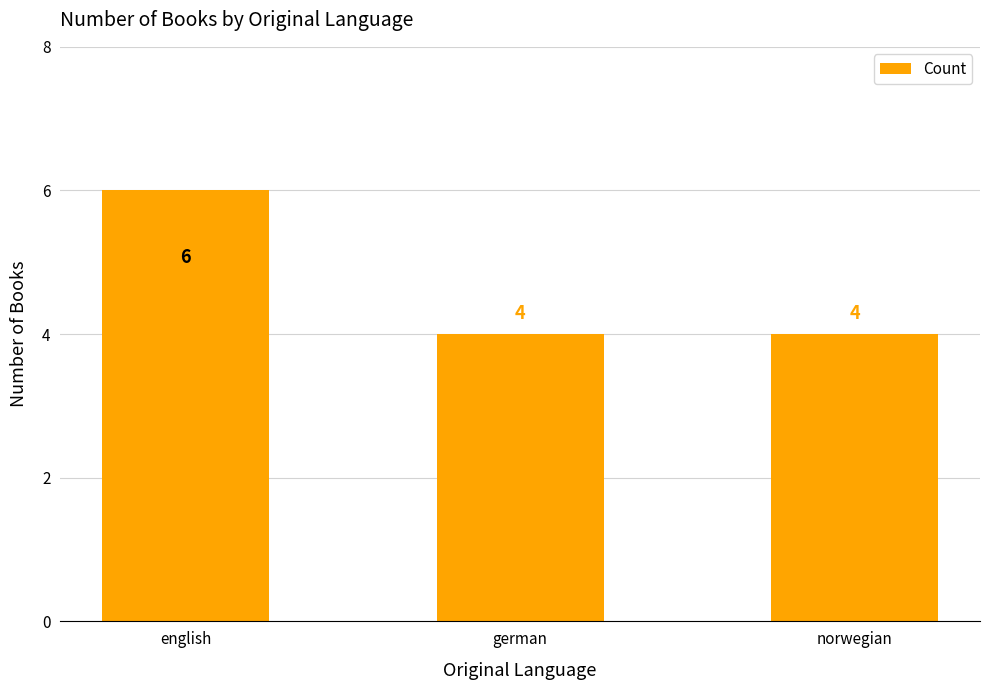

What is the label of the 3rd bar from the left?

norwegian